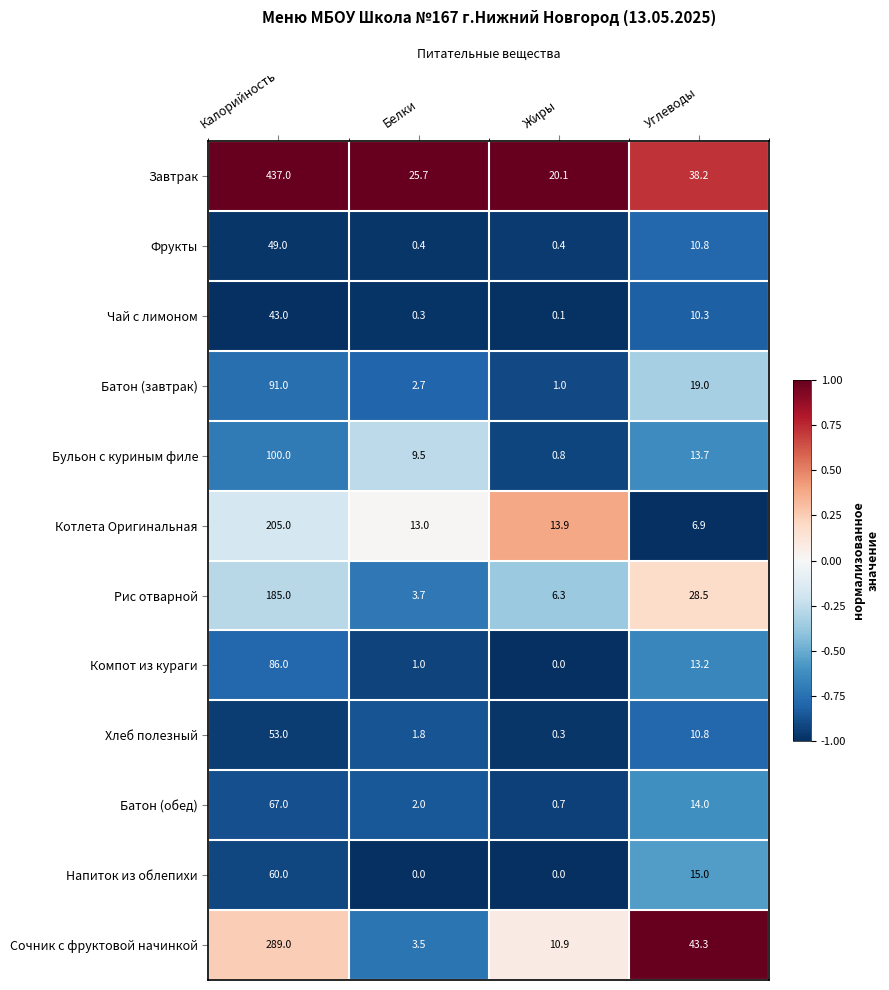

Which category has the lowest value in the Рис отварной series?

Белки